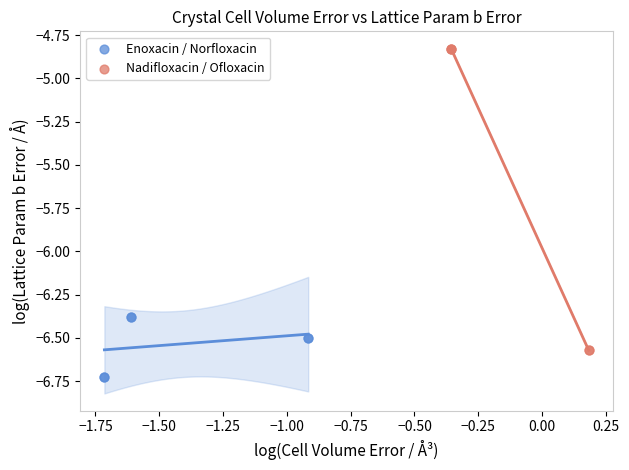

Which series has the largest Y range (max minus min)?

Nadifloxacin / Ofloxacin